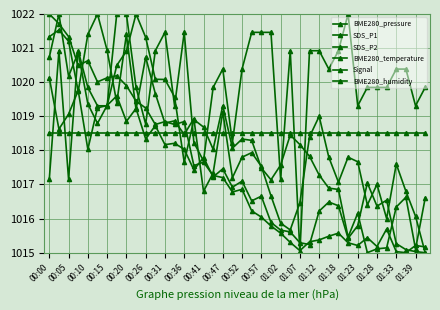

How many series are shown in this chart?

6